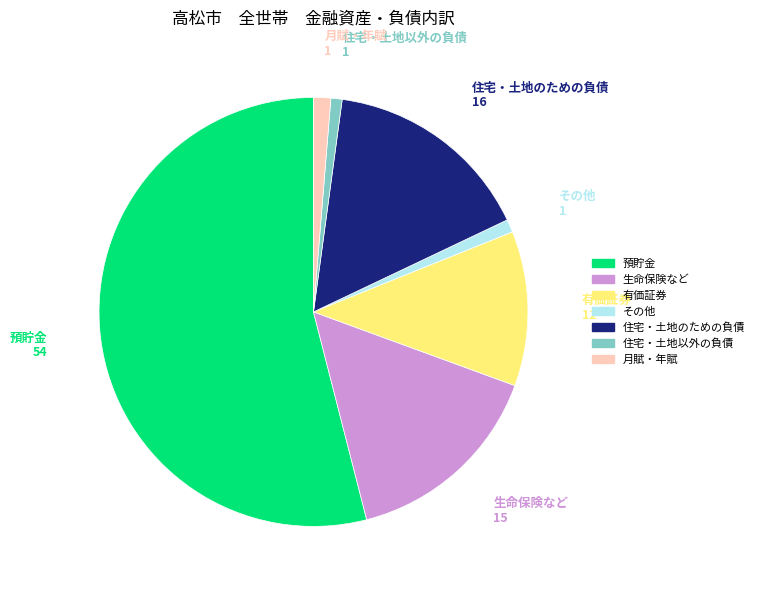

What is the ratio of the value at 生命保険など to the value at 月賦・年賦?

11.9